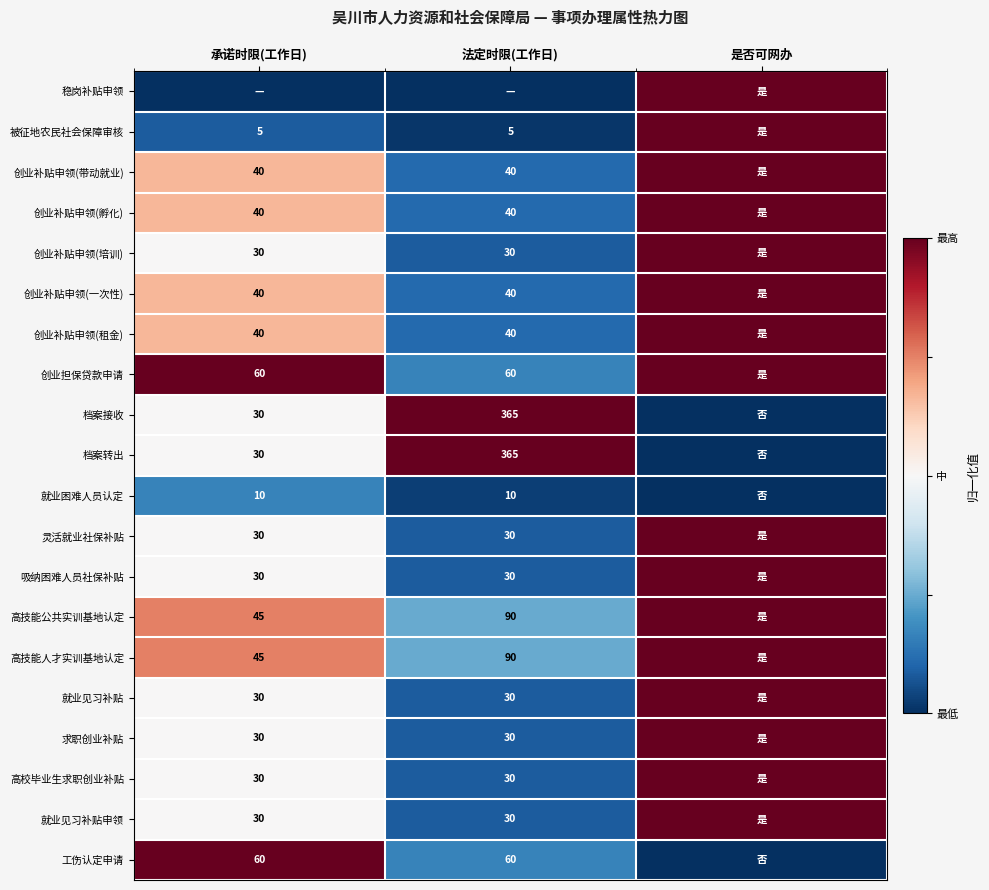

Between 承诺时限(工作日) and 是否可网办, which is larger?

是否可网办